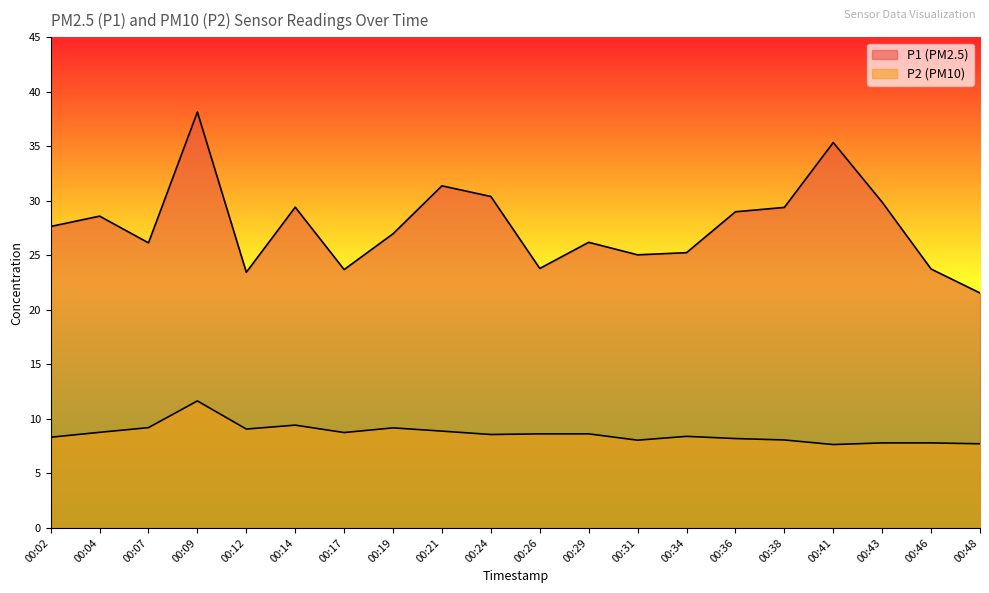

Which series has the widest spread of values?

P1